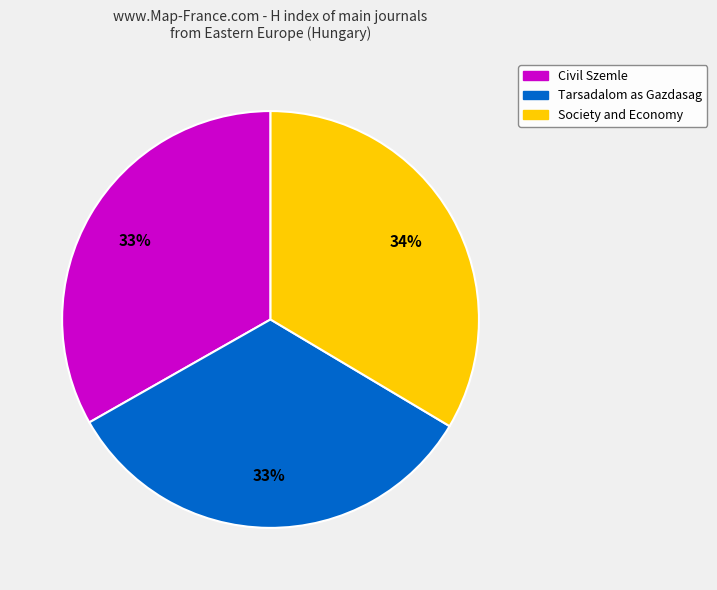

What is the ratio of the value at Society and Economy to the value at Civil Szemle?

1.0